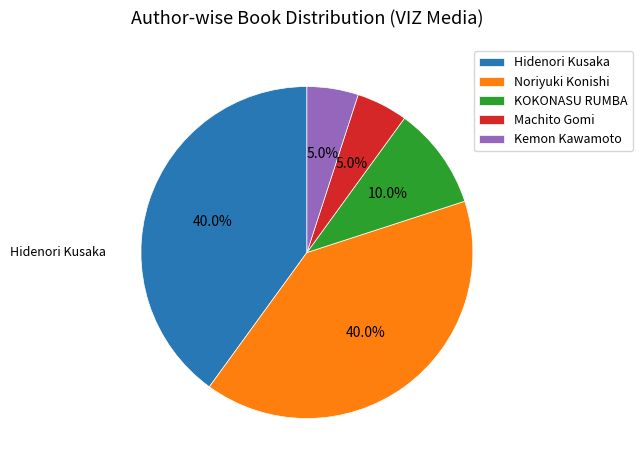

What percentage is the Noriyuki Konishi slice, to the nearest percent?

40%